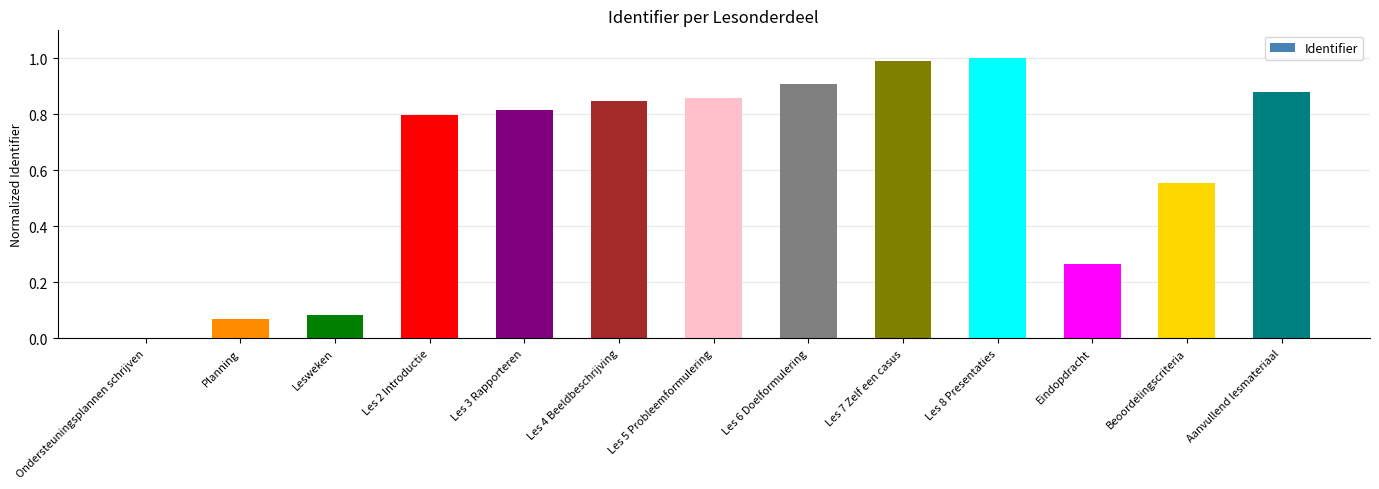

The value at Les 7 Zelf een casus is 1.0. True or false?

True